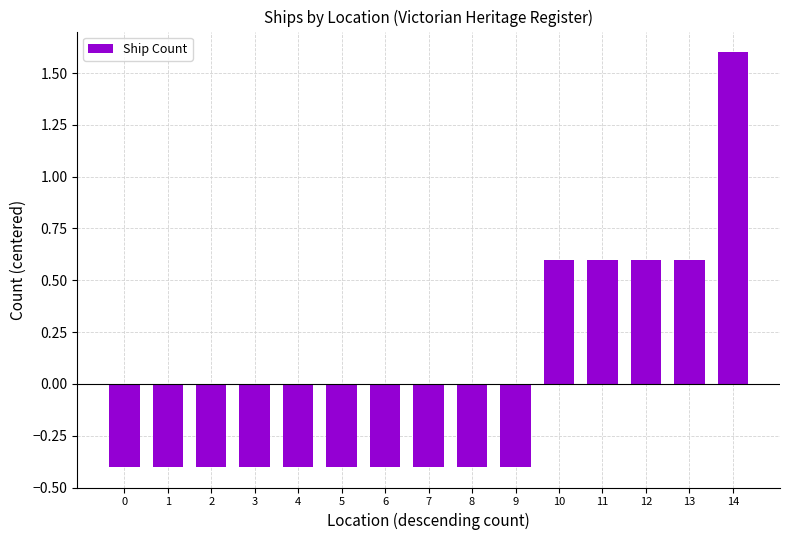

At which category does the chart reach its peak across all series?

14